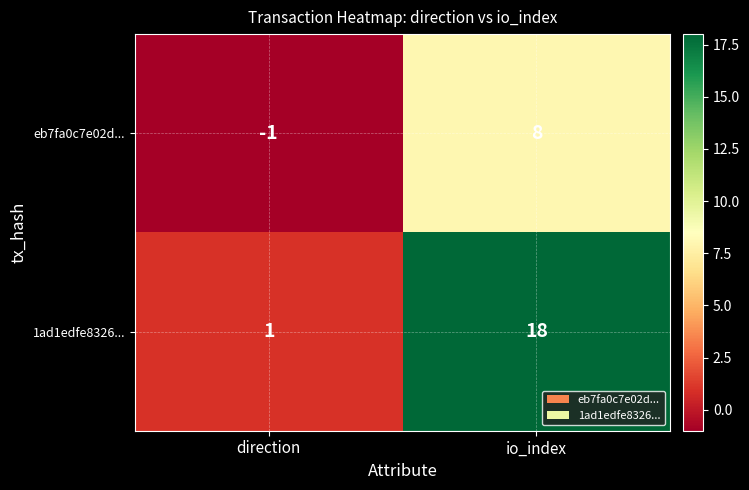

The value of 1ad1edfe8326... at direction is 1. True or false?

True